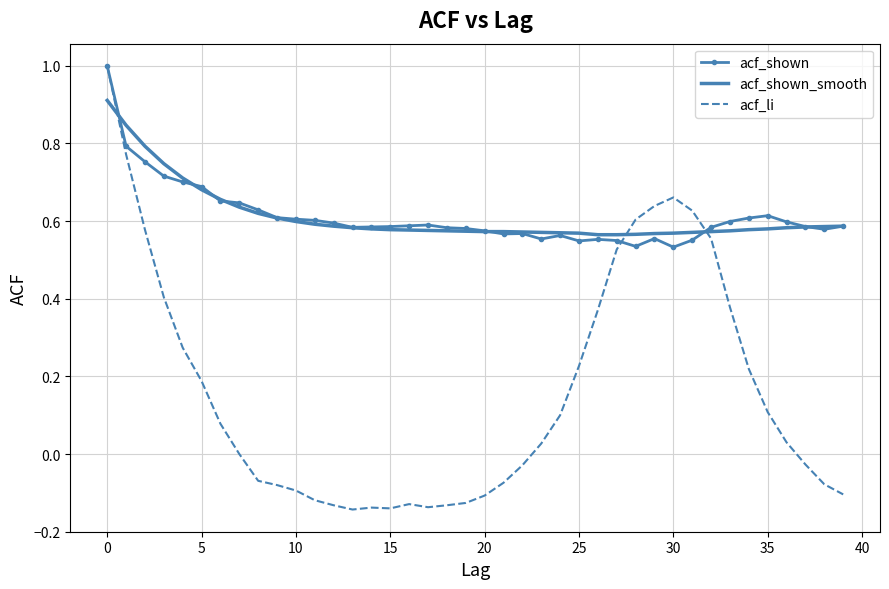

In acf_li, how many points are higher than both neighbors (excluding endpoints)?

3